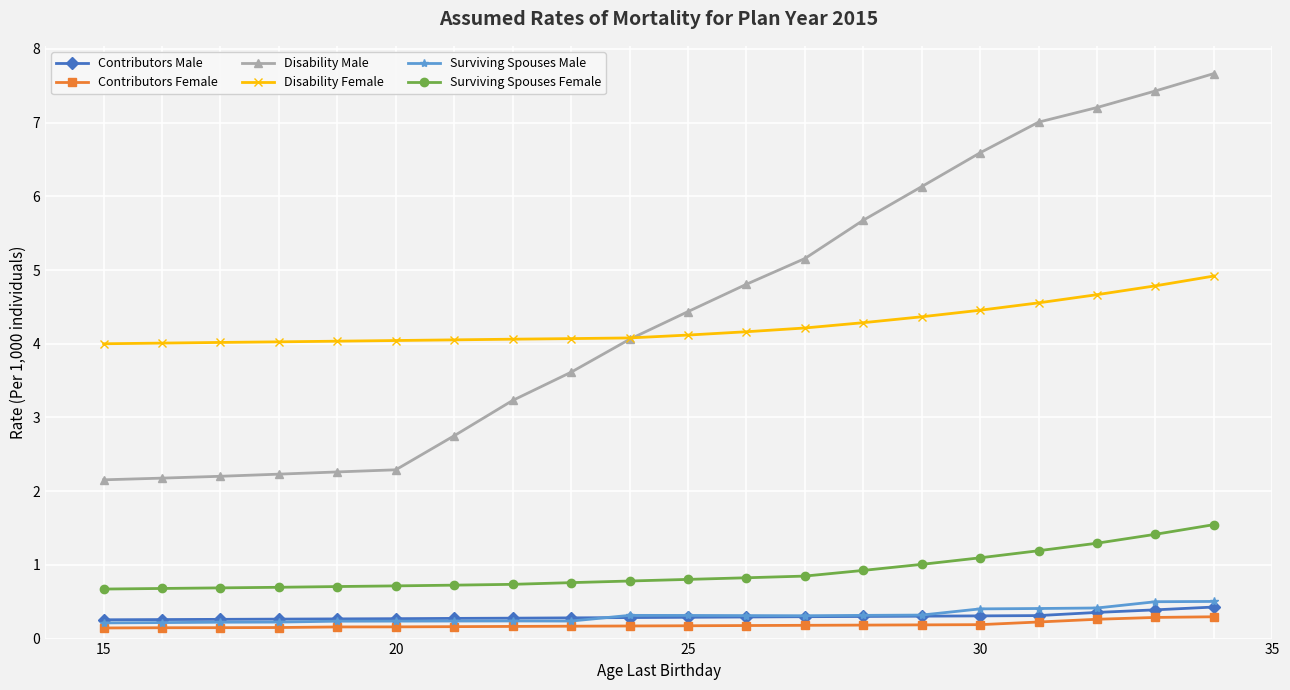

What is the value of the Surviving Spouses Male point at the 12th from the left?

0.3